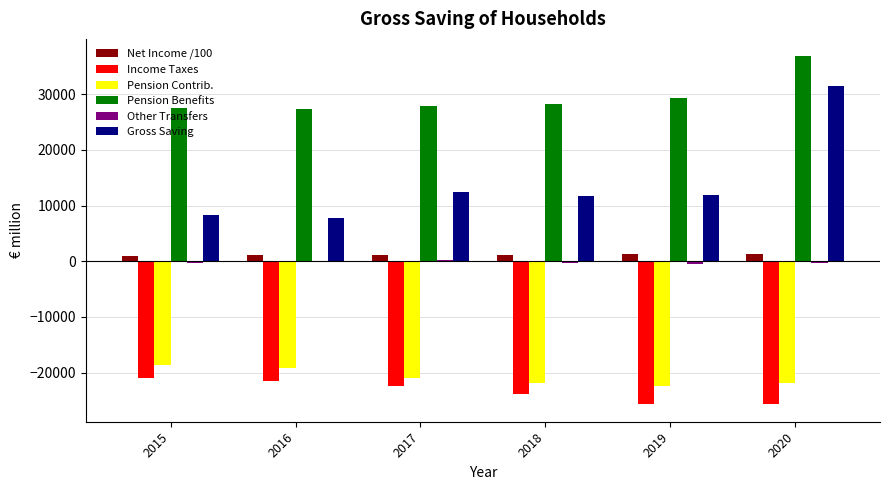

At which category is the sum across all series the highest?

2020